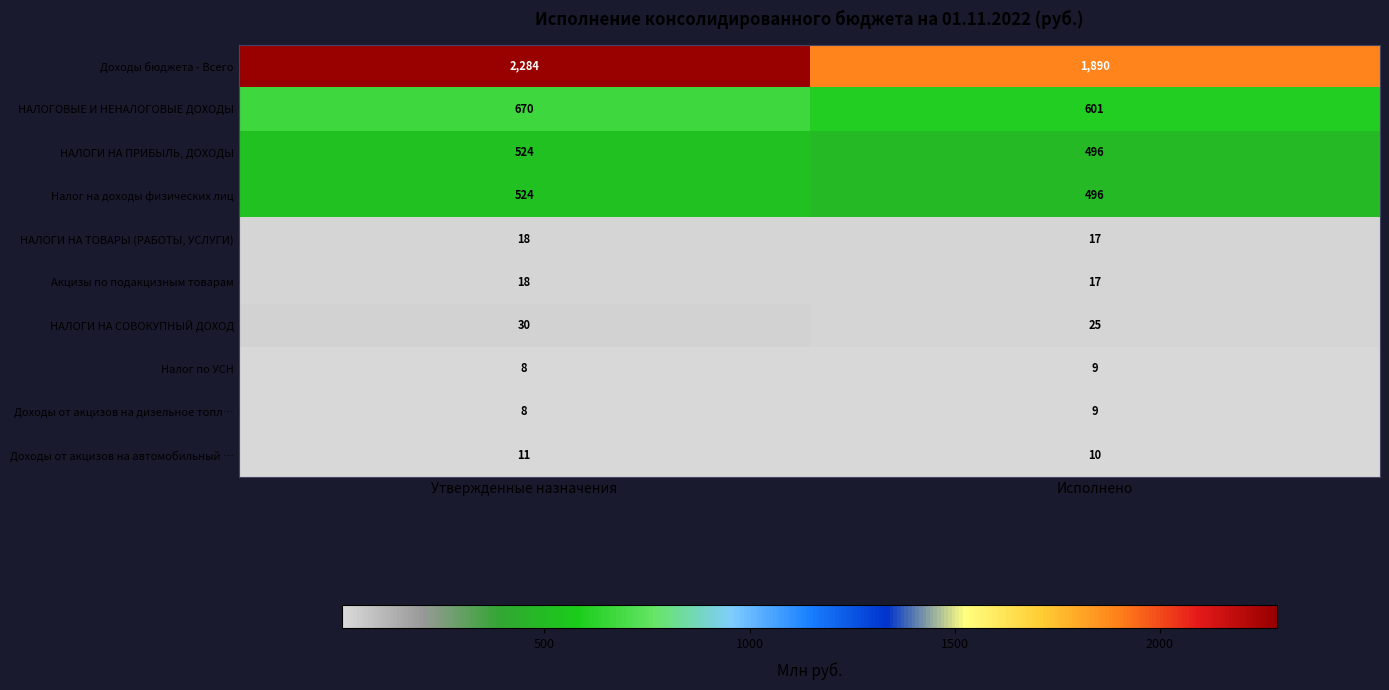

How many series are shown in this chart?

10